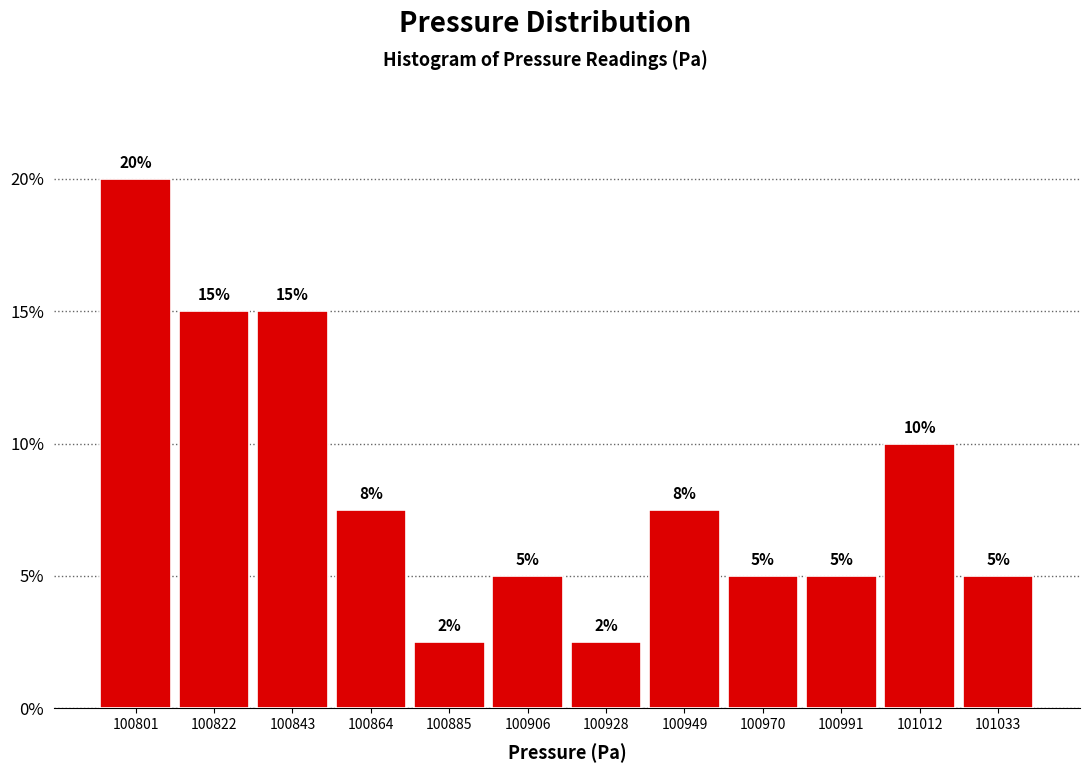

Over which range of the x-axis is the bar tallest?

100790 to 100810